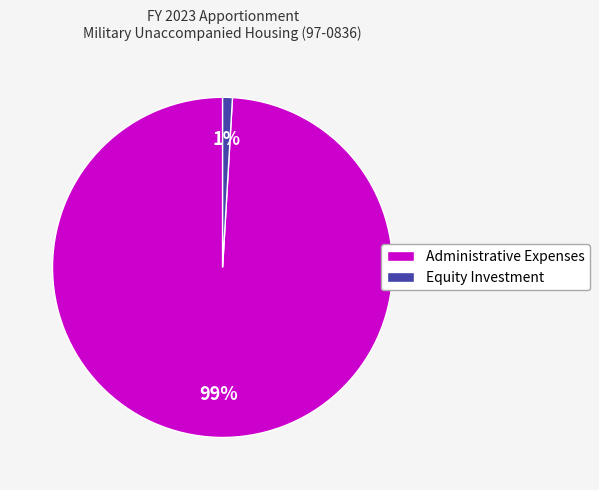

Which category has the smallest portion of the pie?

Equity Investment